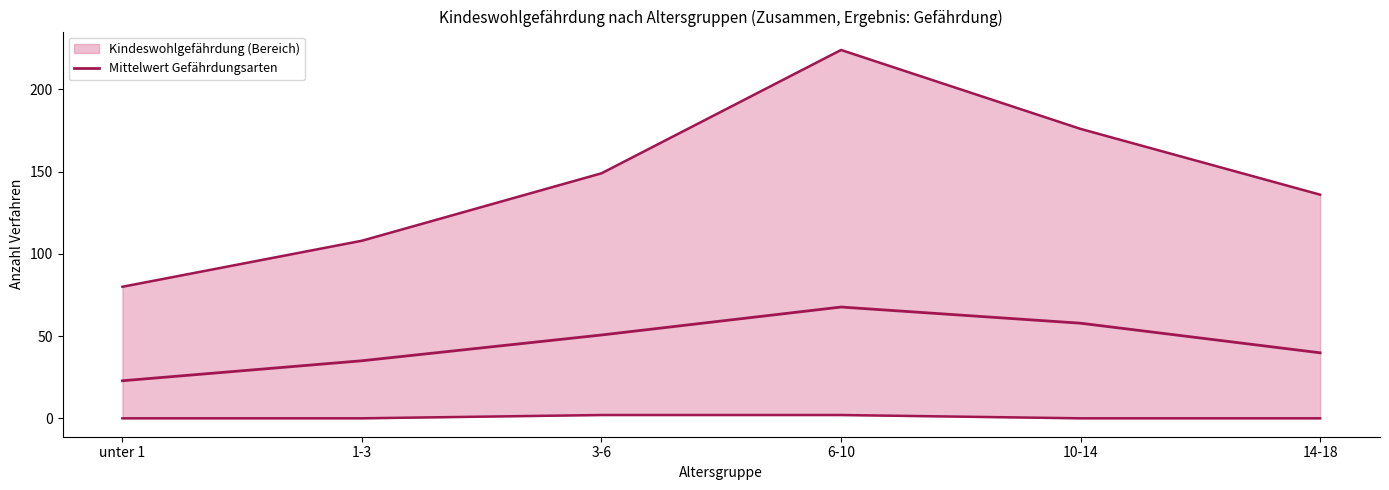

Which category has the lowest value across all series?

unter 1